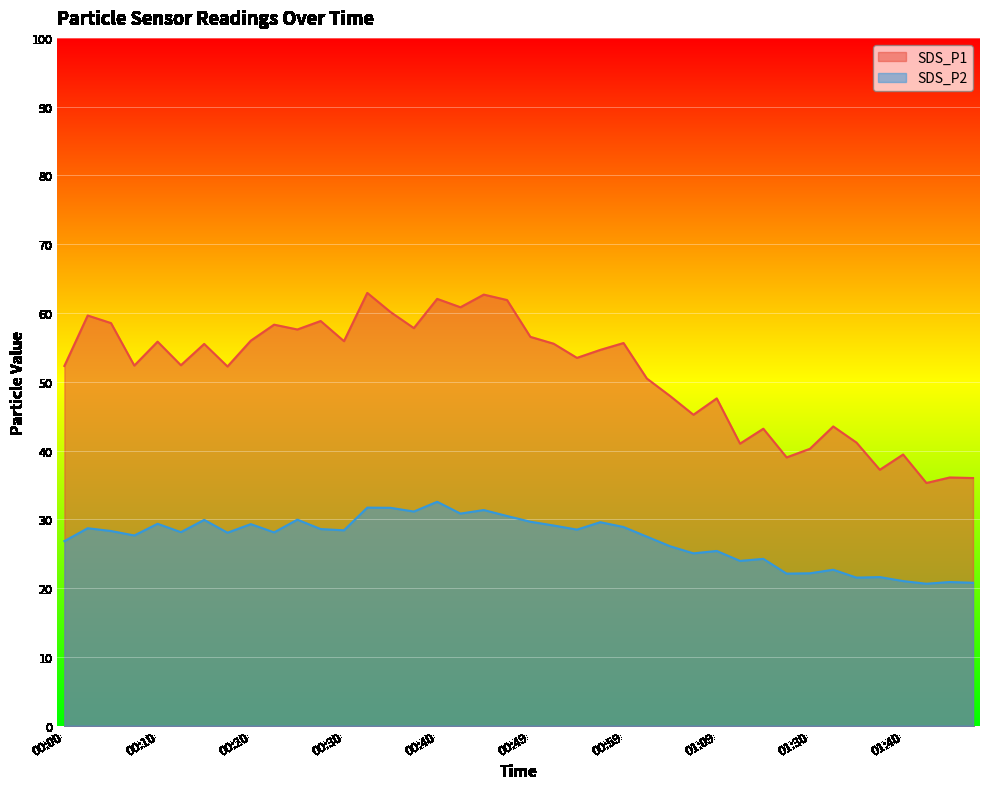

What is the label of the 6th point from the right?

01:35